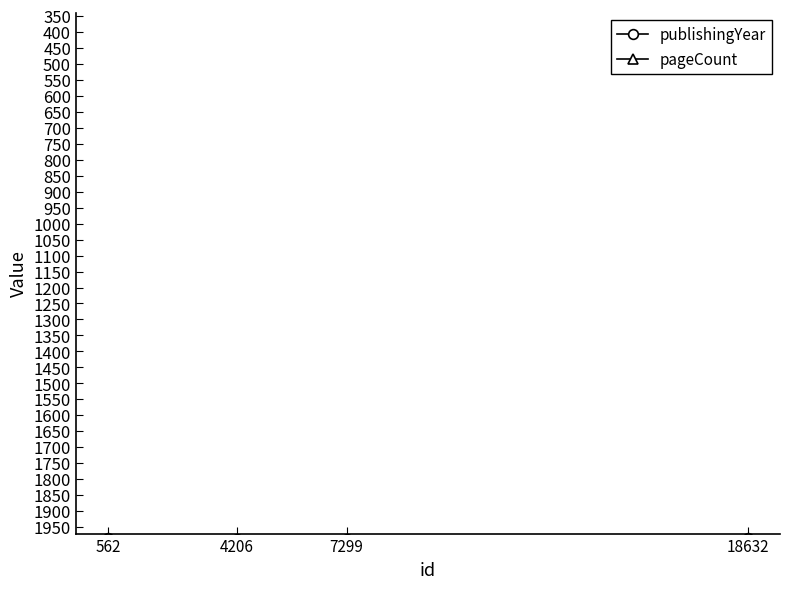

True or false: publishingYear has more than 1 interior local peaks.

False